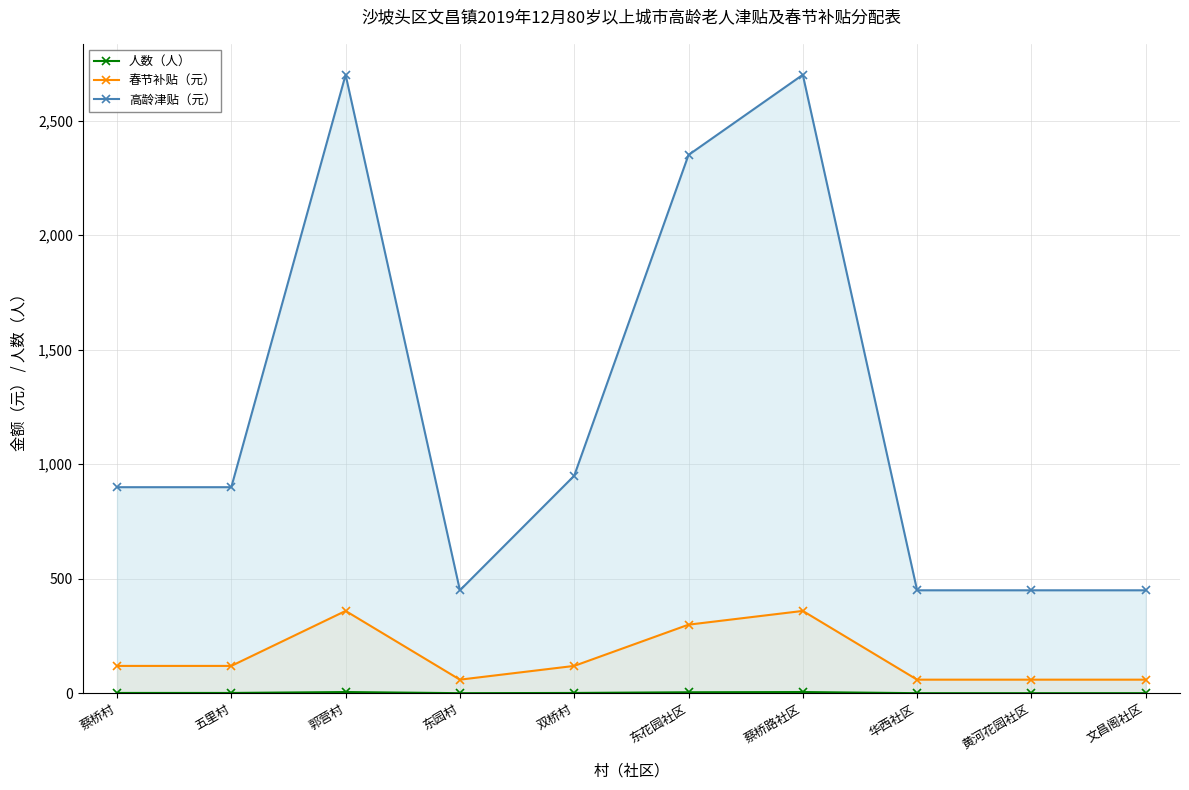

List the labels in order of 春节补贴（元） value, largest first.

郭营村, 蔡桥路社区, 东花园社区, 蔡桥村, 五里村, 双桥村, 东园村, 华西社区, 黄河花园社区, 文昌阁社区